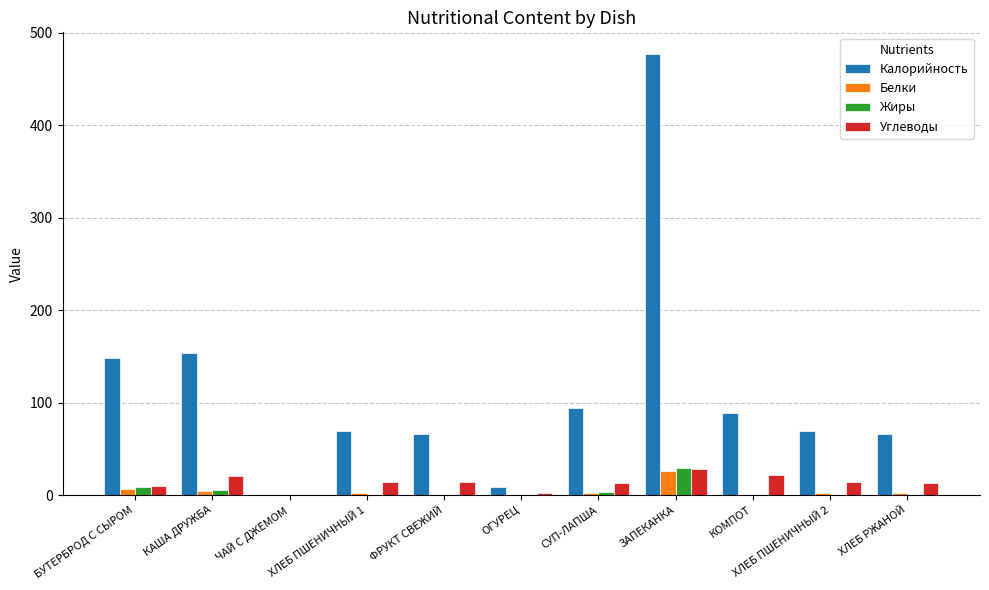

Where is Калорийность nearest to the value 238?

КАША ДРУЖБА